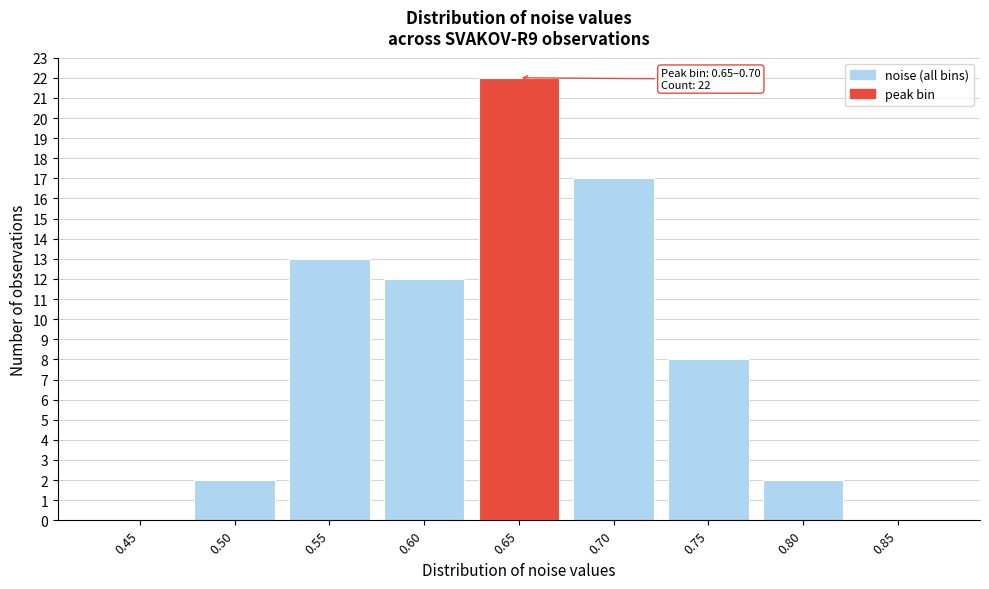

Reading left to right, extract all data points from this chart.

0.45=0	0.50=2	0.55=13	0.60=12	0.65=22	0.70=17	0.75=8	0.80=2	0.85=0